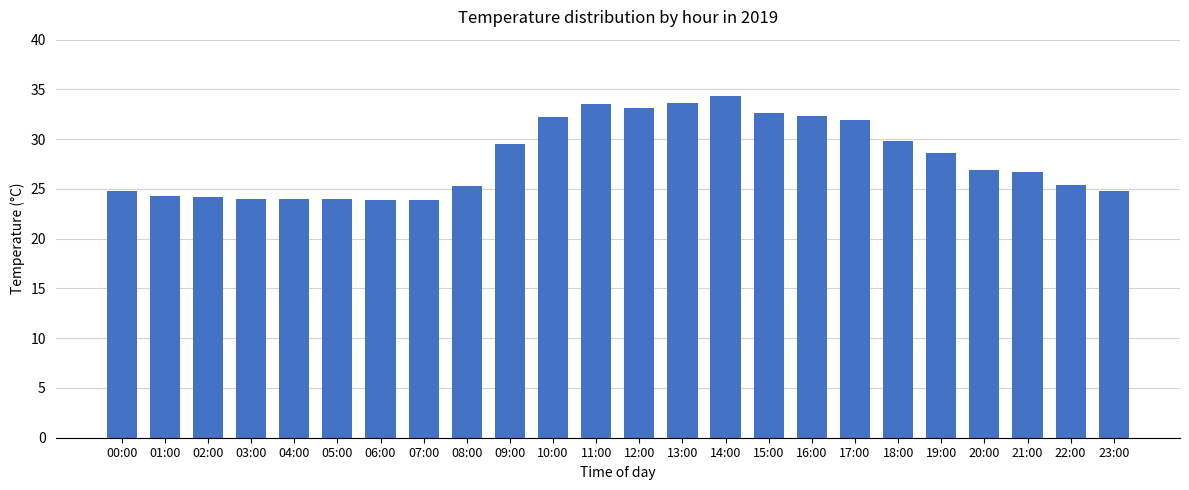

What is the maximum value shown in the chart?

34.3